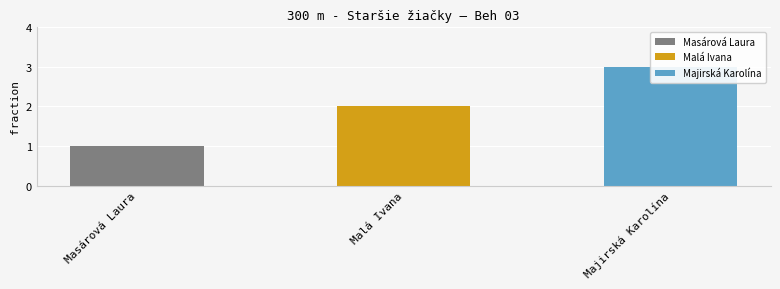

Between Majirská Karolína and Malá Ivana, which is larger?

Majirská Karolína